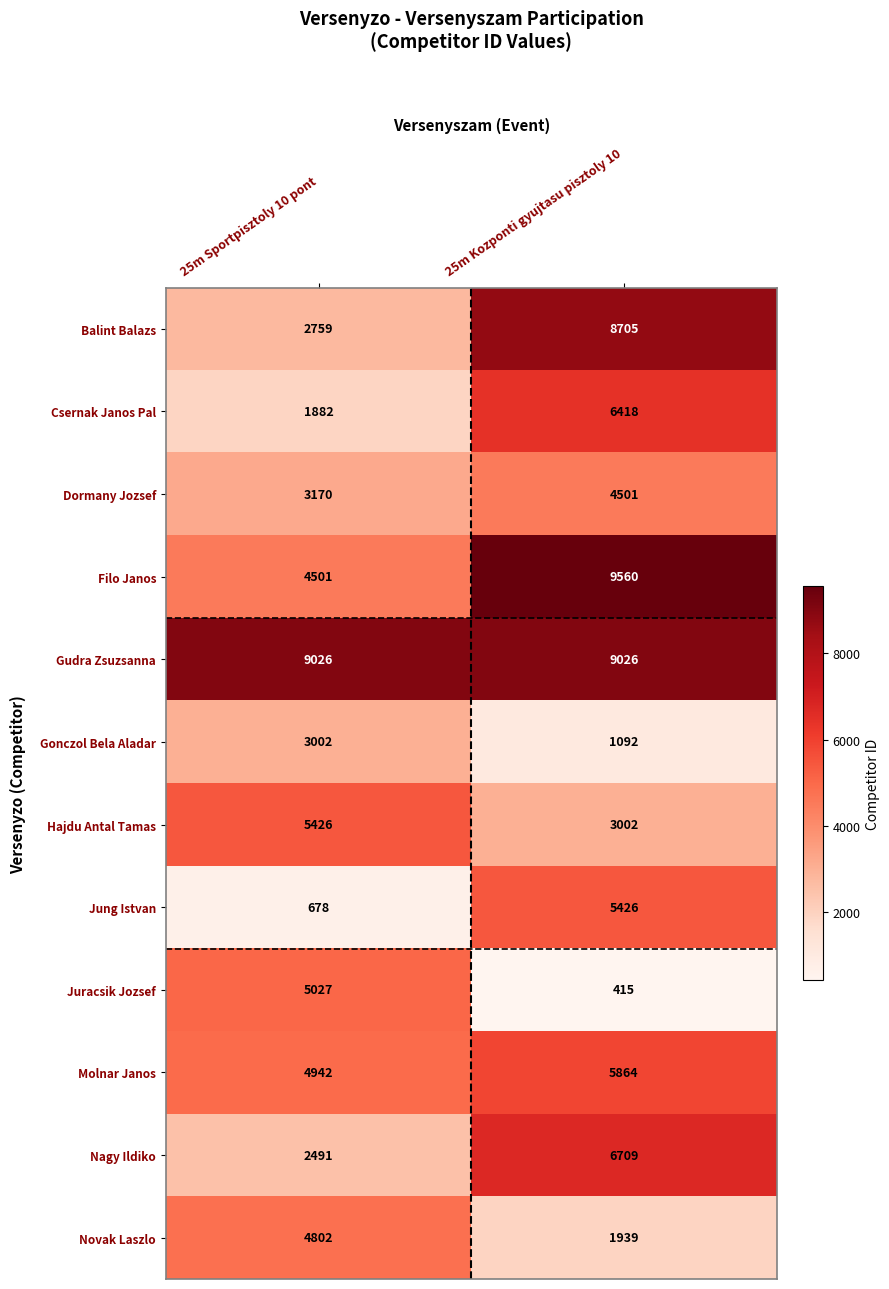

What is the total value across all series at 25m Kozponti gyujtasu pisztoly 10?

62657